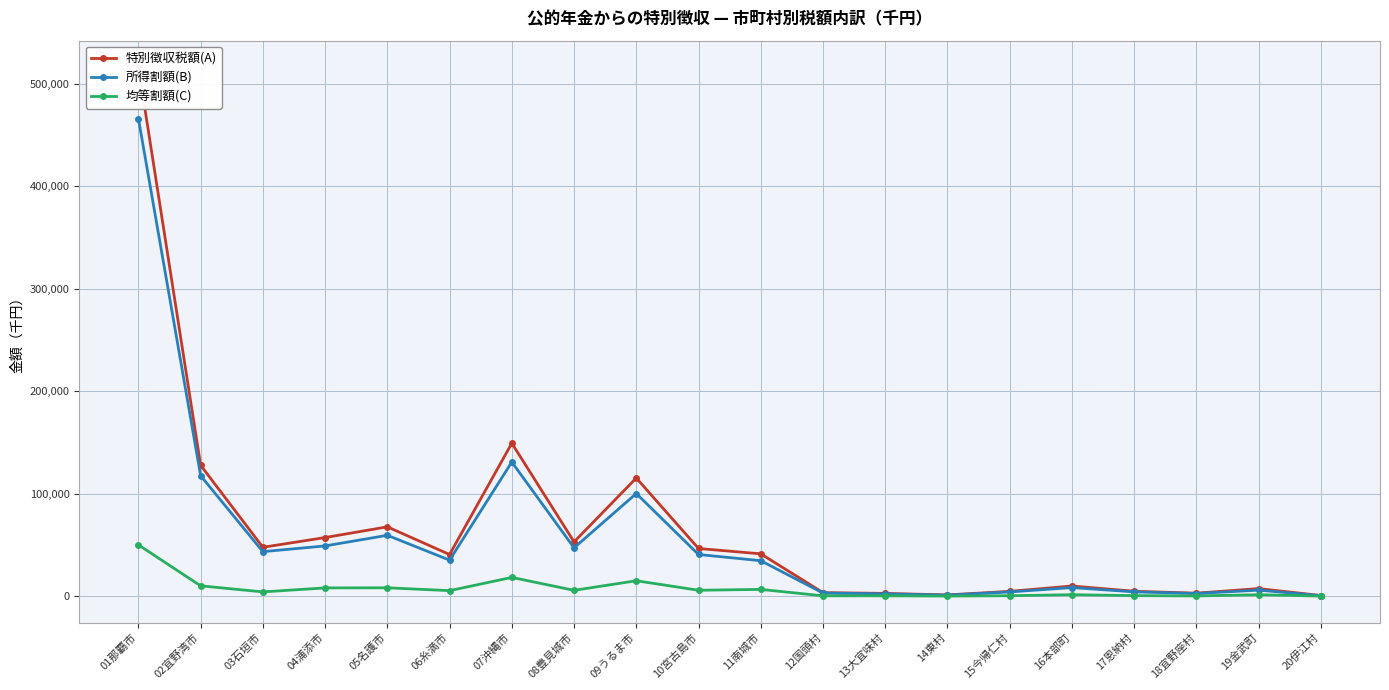

What is the difference between the highest and lowest values at 20伊江村?

567